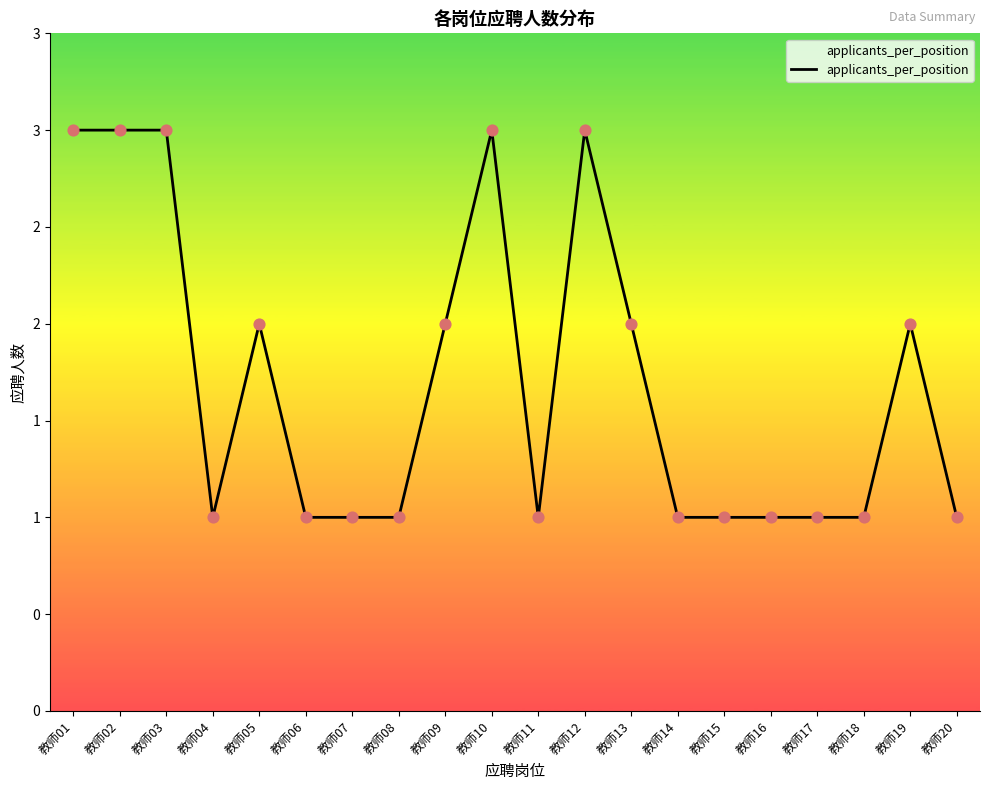

Which has a higher value, 教师10 or 教师20?

教师10